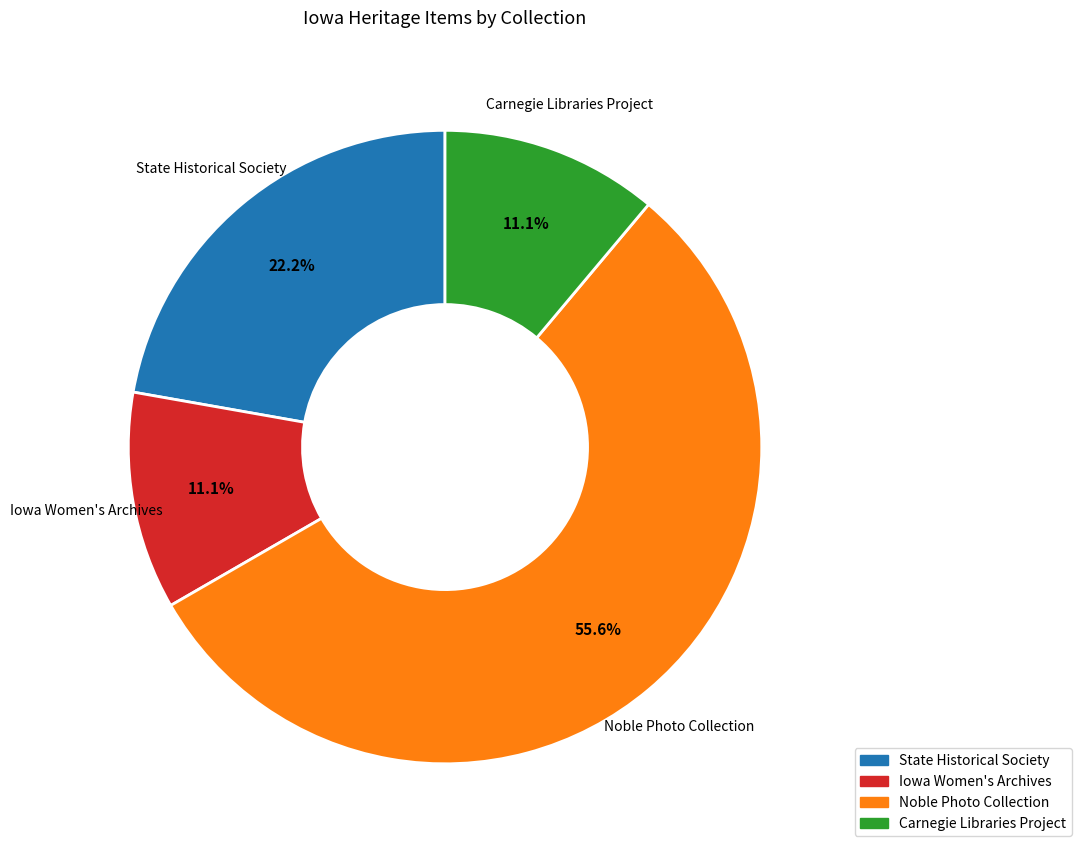

Is there any slice that represents more than half of the pie?

Yes